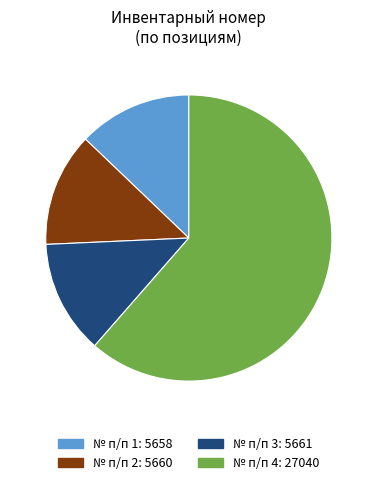

Count the number of slices in the pie.

4